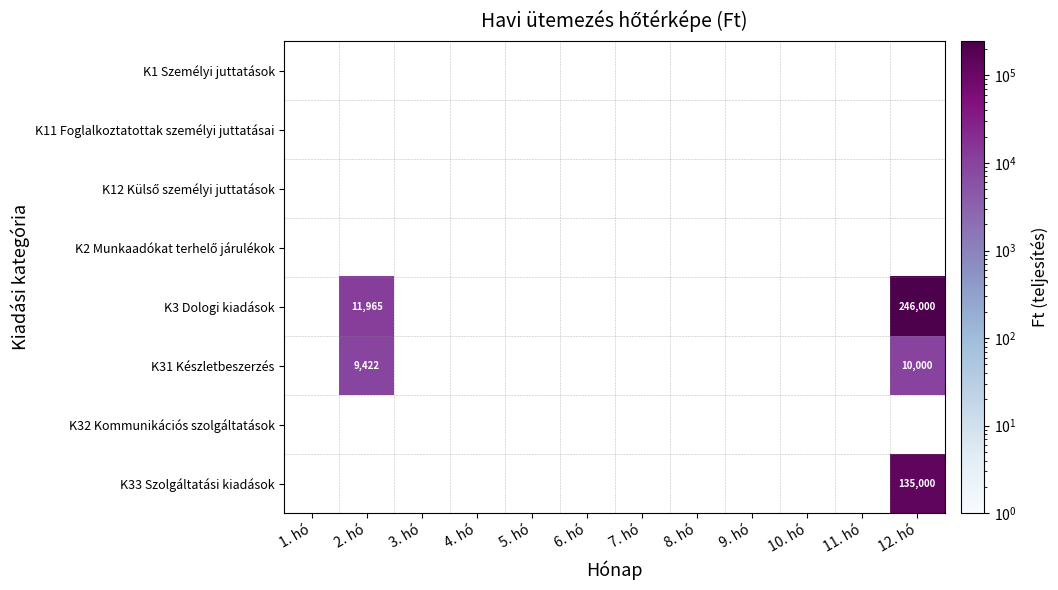

At which label does K11 Foglalkoztatottak személyi juttatásai reach its minimum?

1. hó